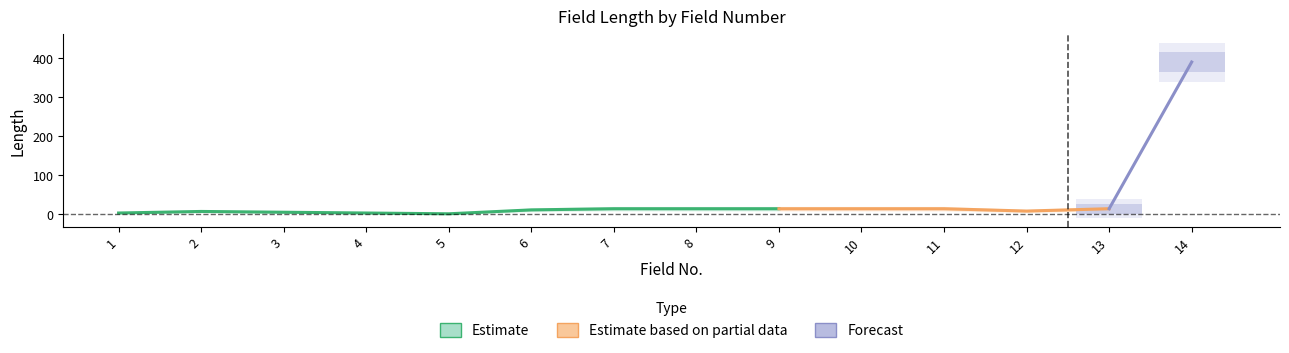

What is the greatest value displayed?

390